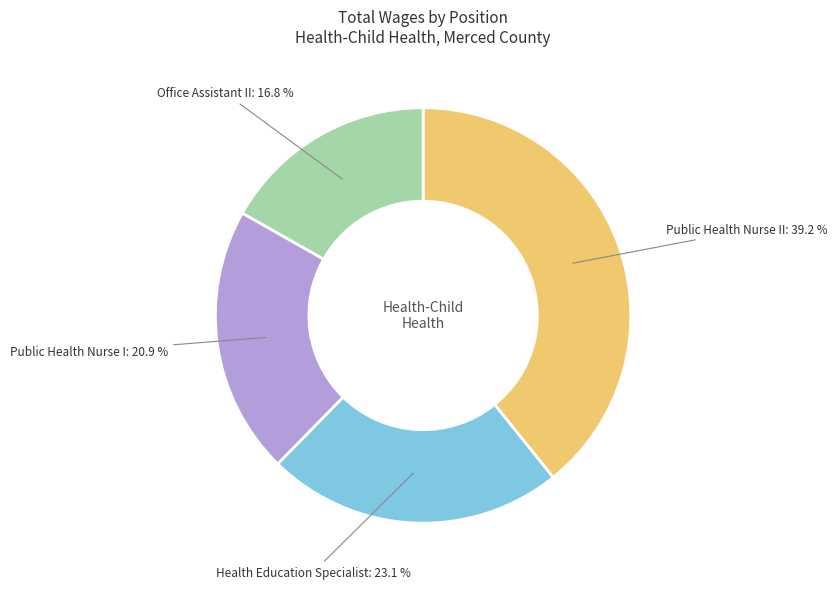

Does any single category account for the majority?

No